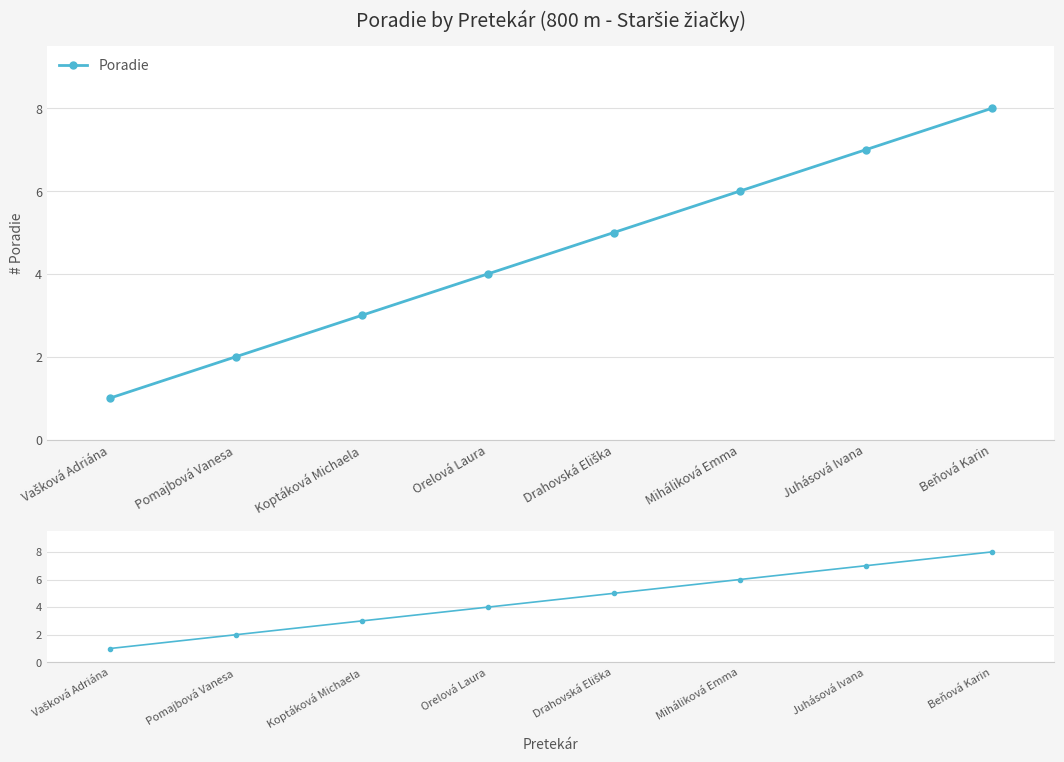

What is the difference between the values at Juhásová Ivana and Koptáková Michaela?

4